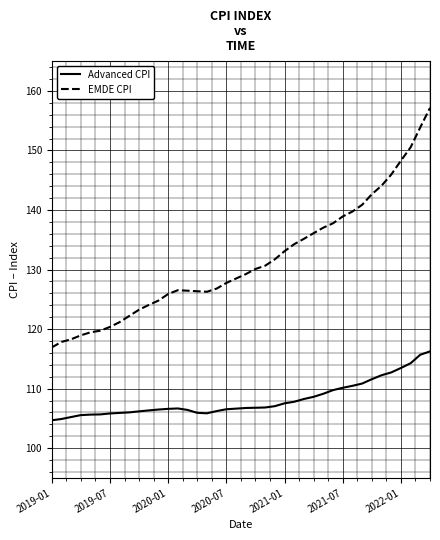

True or false: Advanced CPI and EMDE CPI cross at least once.

False